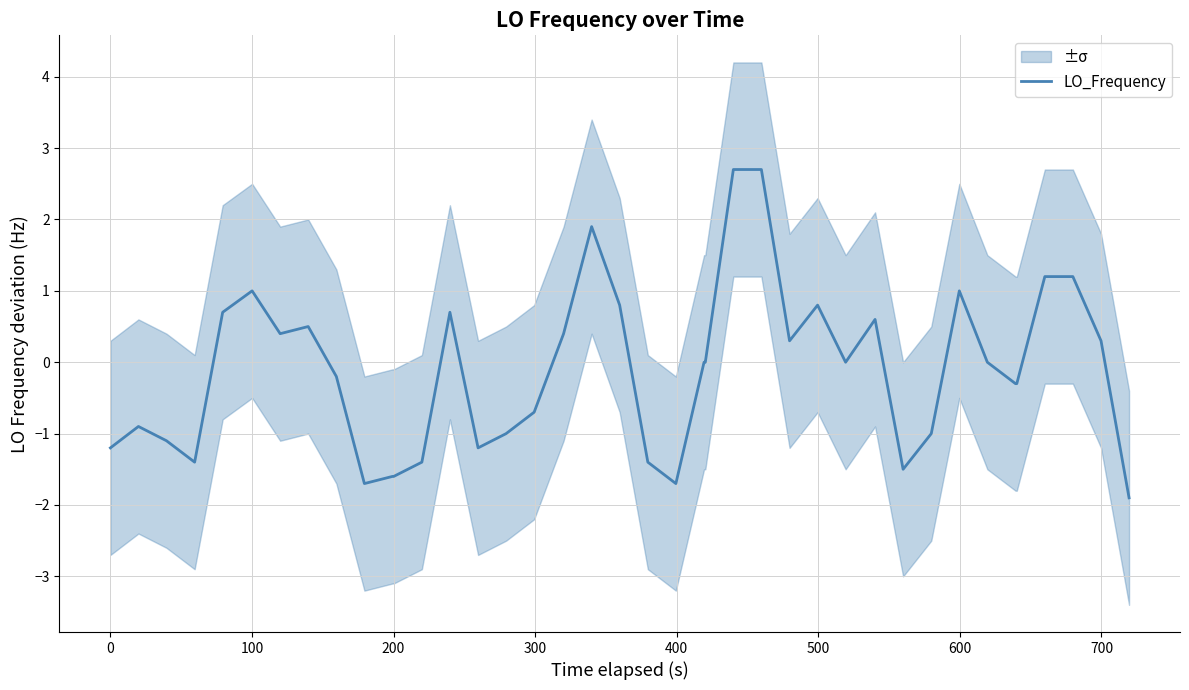

What is the difference between the maximum and minimum values?

4.6